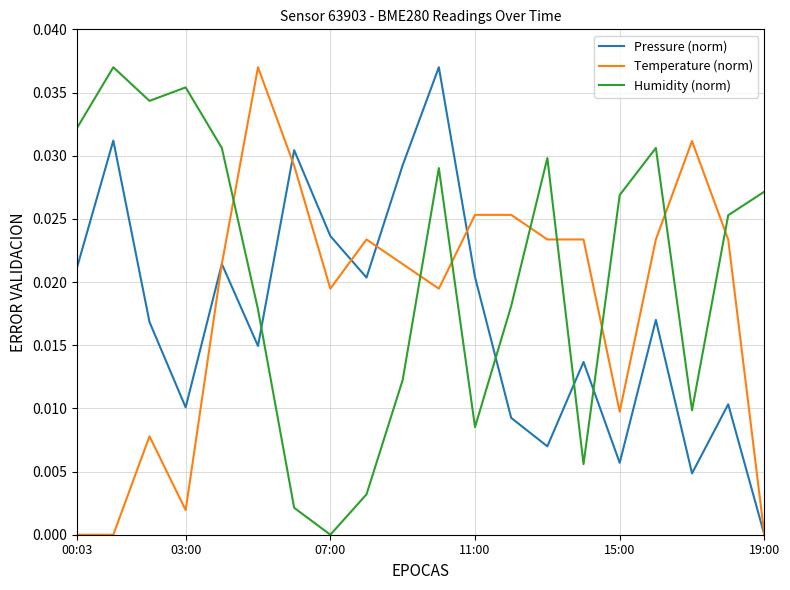

True or false: Temperature (norm) and Humidity (norm) intersect in this chart.

True